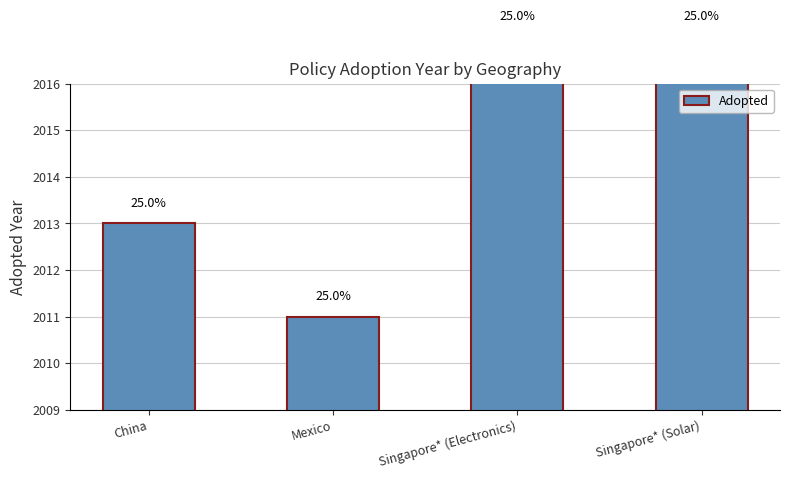

What is the maximum value shown in the chart?

2017